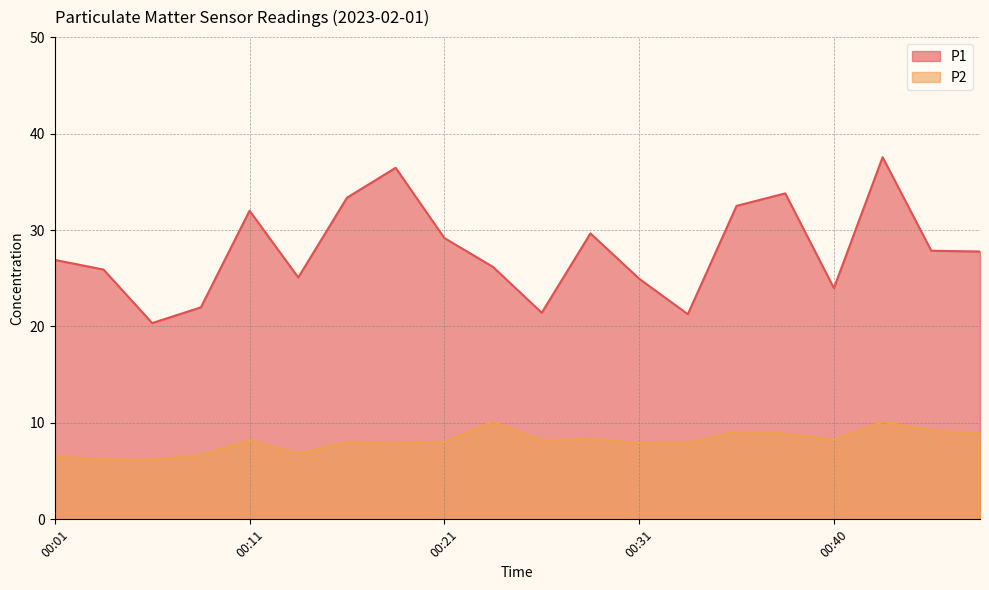

Read the P2 value at 00:48.

8.9